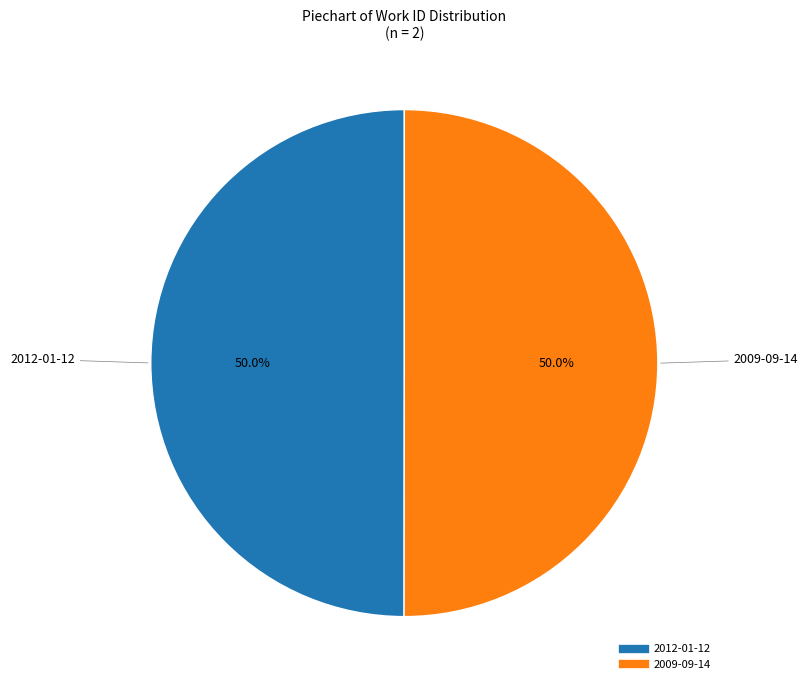

Combined, what portion of the pie is 2012-01-12 and 2009-09-14?

100.0%